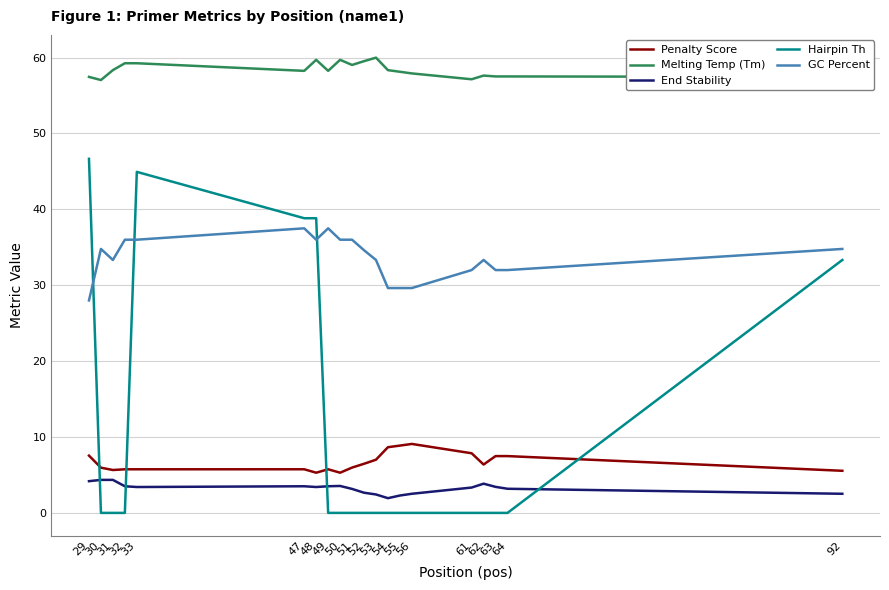

How many times do Hairpin Th and GC Percent cross each other?

3